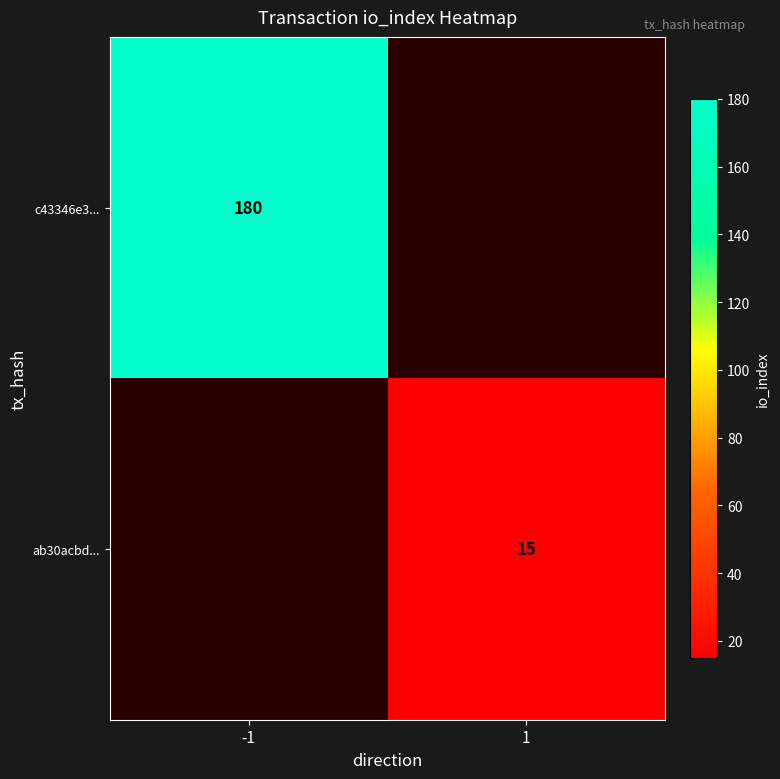

True or false: ab30acbd... has a value of 6 at 1.

False